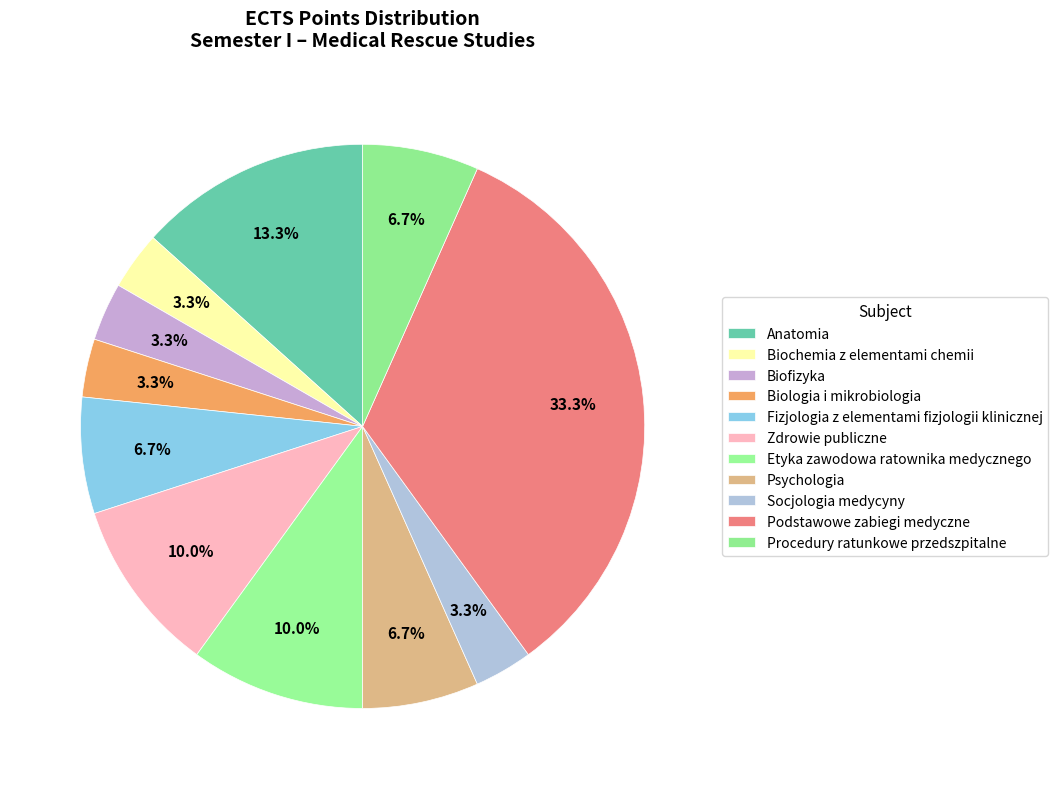

What is the total percentage of Psychologia and Biofizyka?

10.0%